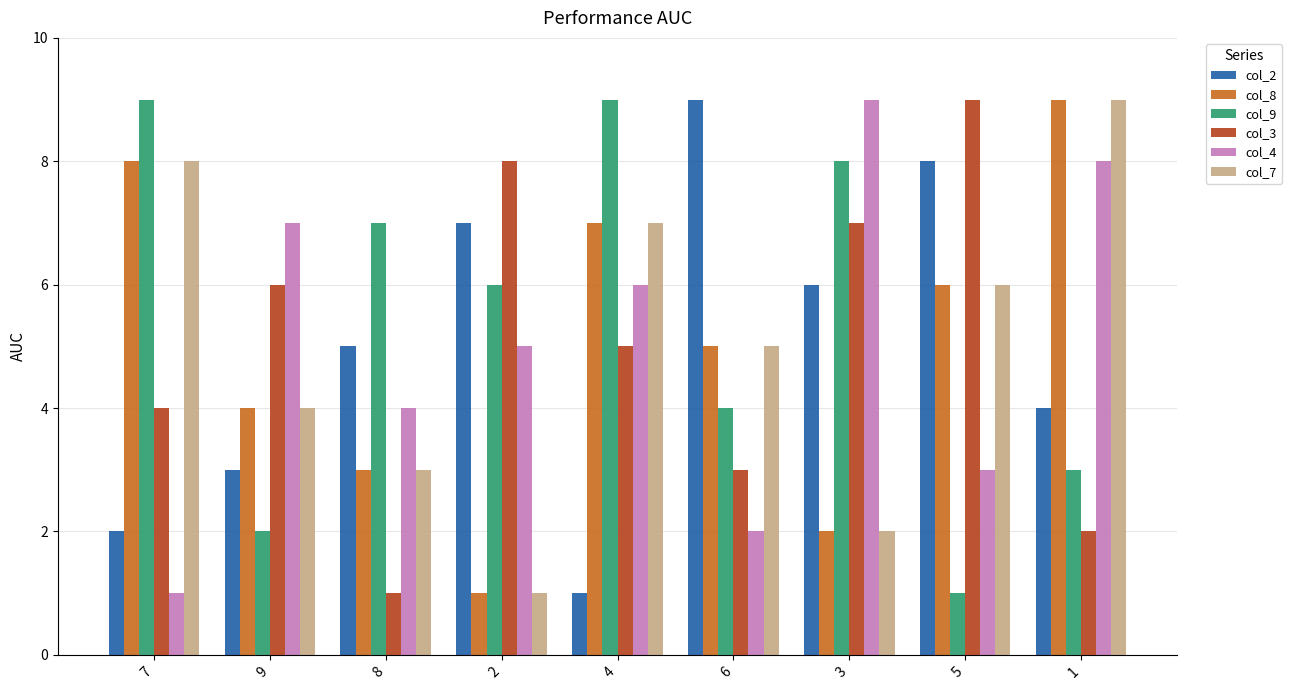

What is the lowest value of the col_9 series?

1